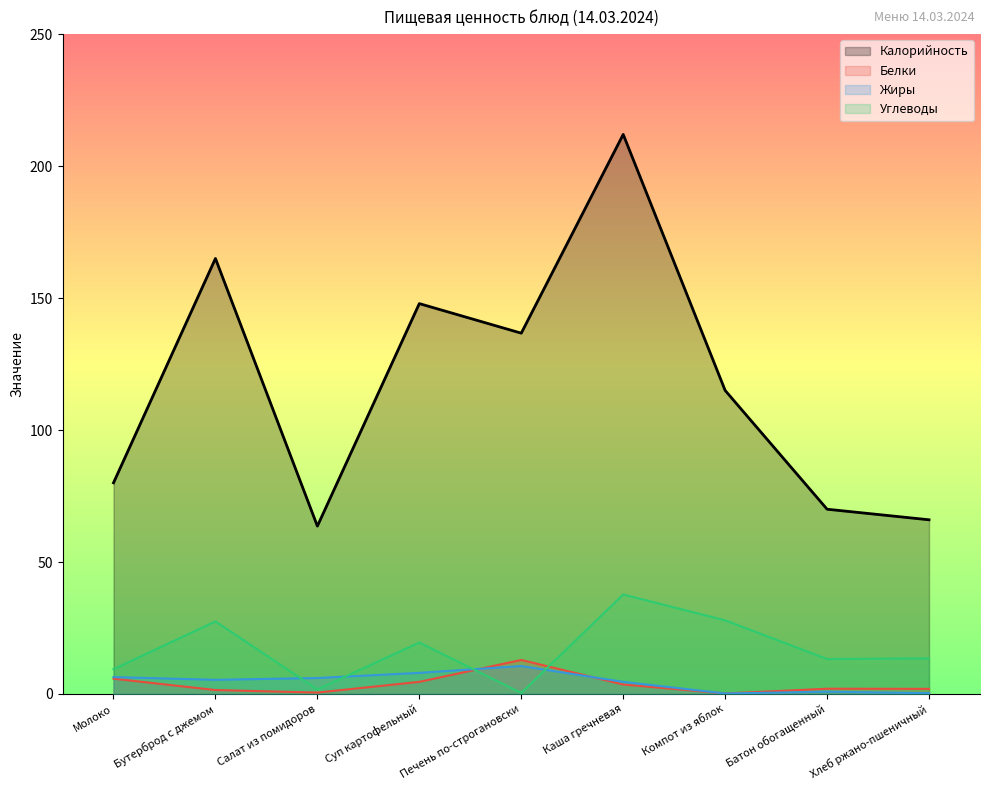

Reading left to right, list all the values displayed in this chart.

Калорийность: Молоко=80.0	Бутерброд с джемом=165.0	Салат из помидоров=63.6	Суп картофельный=147.9	Печень по-строгановски=136.7	Каша гречневая=212.0	Компот из яблок=115.0	Батон обогащенный=70.0	Хлеб ржано-пшеничный=66.0
Белки: Молоко=5.8	Бутерброд с джемом=1.5	Салат из помидоров=0.5	Суп картофельный=4.6	Печень по-строгановски=12.9	Каша гречневая=3.6	Компот из яблок=0.2	Батон обогащенный=2.0	Хлеб ржано-пшеничный=1.9
Жиры: Молоко=6.4	Бутерброд с джемом=5.4	Салат из помидоров=6.1	Суп картофельный=8.0	Печень по-строгановски=10.6	Каша гречневая=4.6	Компот из яблок=0.2	Батон обогащенный=0.9	Хлеб ржано-пшеничный=0.3
Углеводы: Молоко=9.4	Бутерброд с джемом=27.5	Салат из помидоров=1.7	Суп картофельный=19.5	Печень по-строгановски=0.4	Каша гречневая=37.7	Компот из яблок=27.9	Батон обогащенный=13.2	Хлеб ржано-пшеничный=13.5